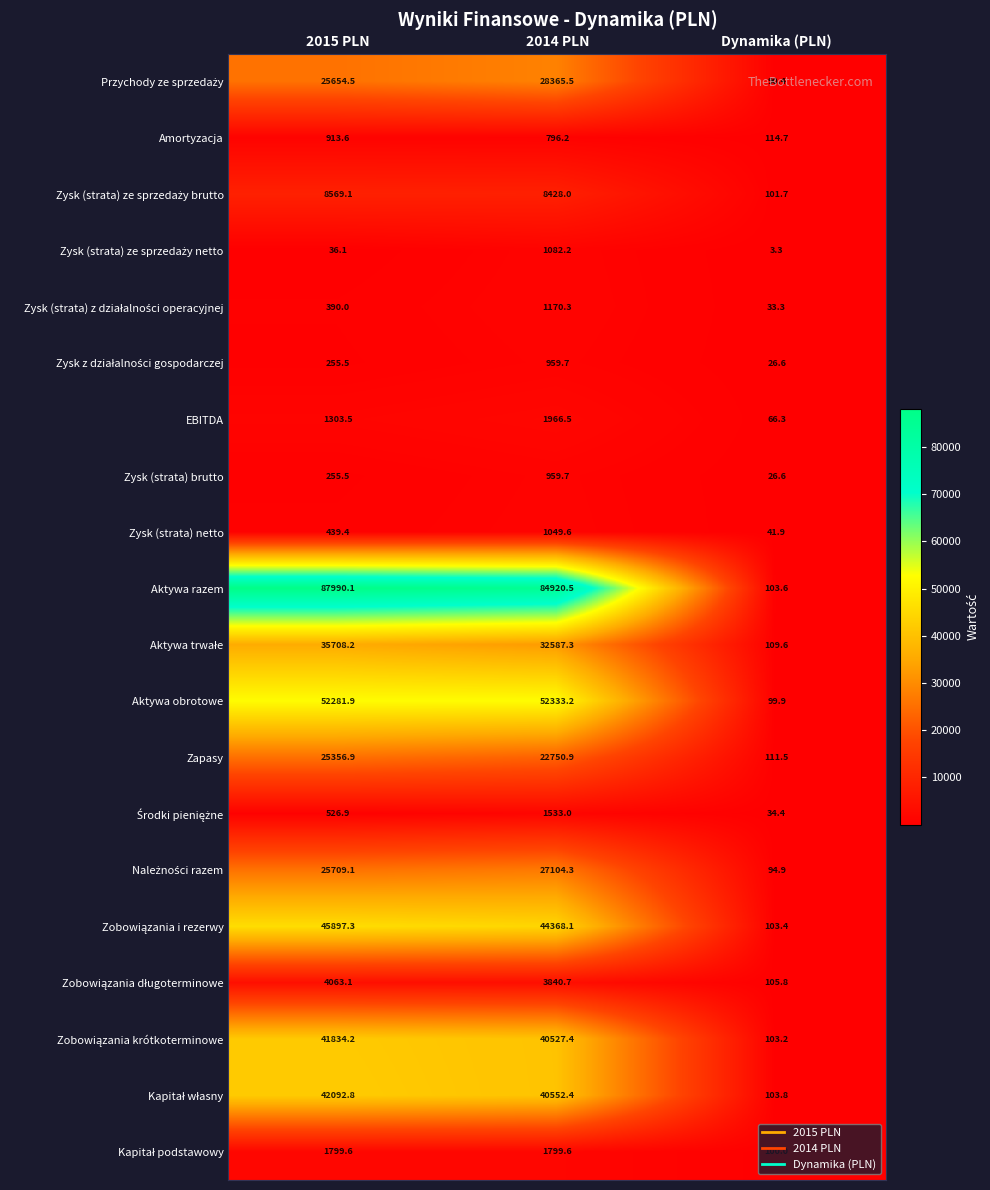

What is the total value across all series at 2015 PLN?

401077.3